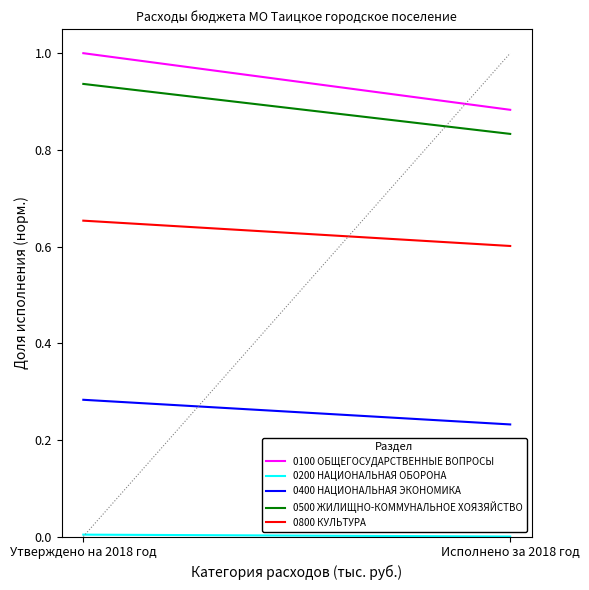

What is the label of the 2nd point from the right?

Утверждено на 2018 год